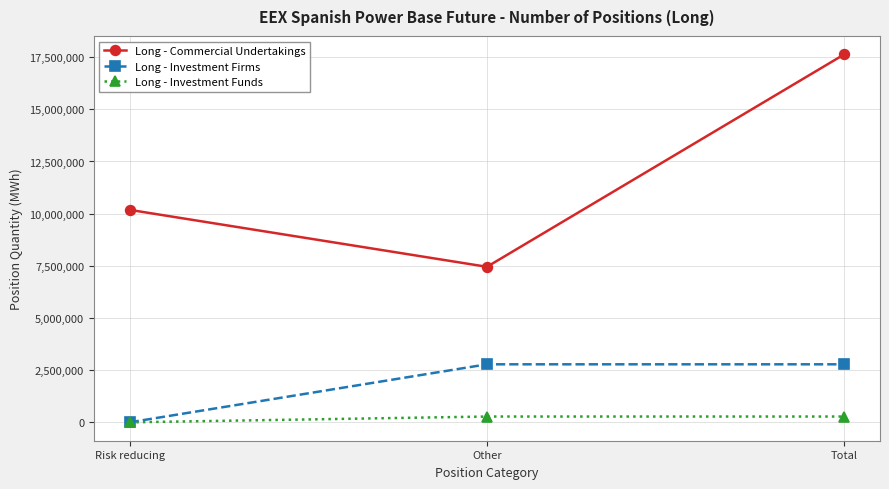

What is the difference between the maximum and minimum values in the Long - Investment Funds series?

277513